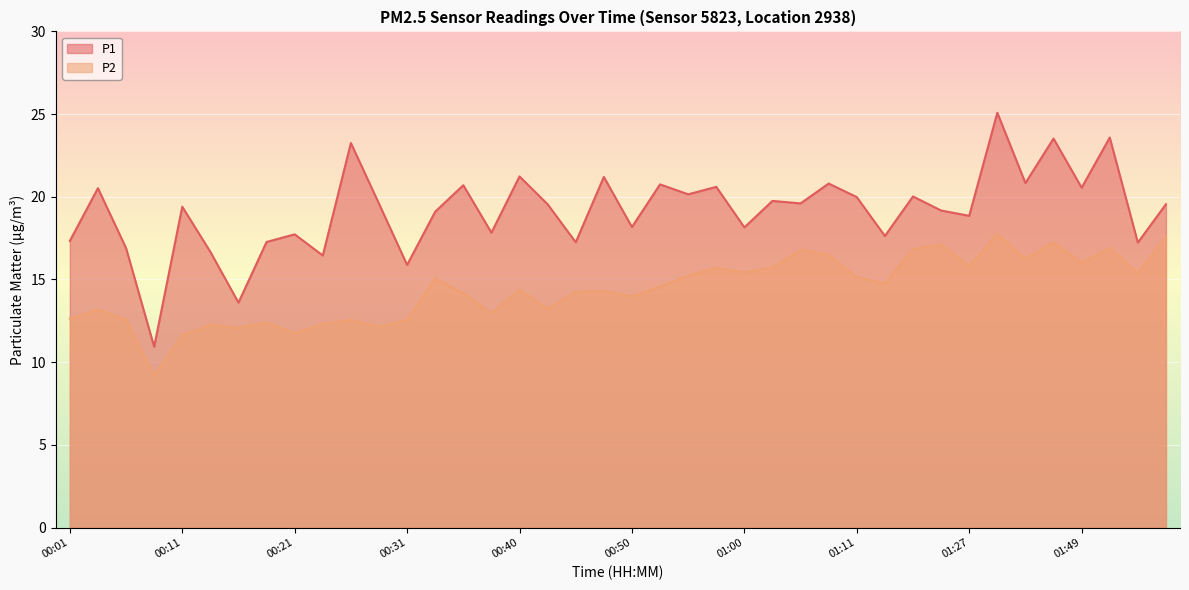

Reading left to right, what are all the values shown in this chart?

P1: 17.3	20.5	16.9	10.9	19.4	16.7	13.6	17.3	17.7	16.4	23.2	19.6	15.9	19.1	20.7	17.8	21.2	19.6	17.2	21.2	18.2	20.8	20.1	20.6	18.1	19.8	19.6	20.8	20.0	17.6	20.0	19.2	18.9	25.1	20.8	23.5	20.6	23.6	17.2	19.6
P2: 12.6	13.2	12.6	9.2	11.6	12.3	12.1	12.4	11.8	12.3	12.6	12.2	12.6	15.1	14.2	13.0	14.4	13.2	14.2	14.3	14.0	14.6	15.2	15.7	15.4	15.7	16.8	16.5	15.1	14.8	16.8	17.1	15.8	17.8	16.2	17.2	16.0	16.9	15.4	17.6